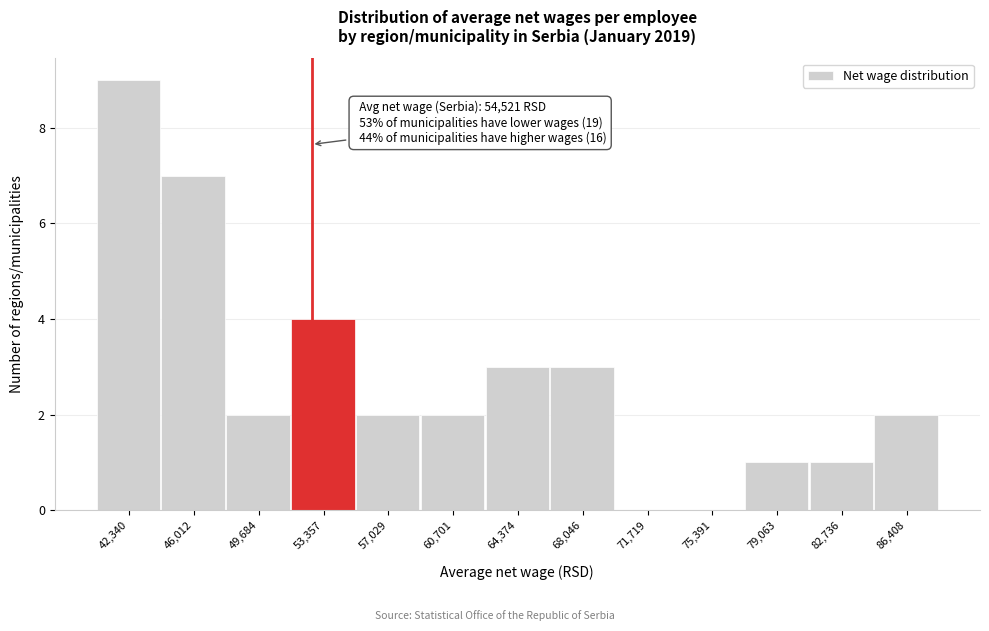

Reading left to right, list all the values displayed in this chart.

42,340=9	46,012=7	49,684=2	53,357=4	57,029=2	60,701=2	64,374=3	68,046=3	71,719=0	75,391=0	79,063=1	82,736=1	86,408=2